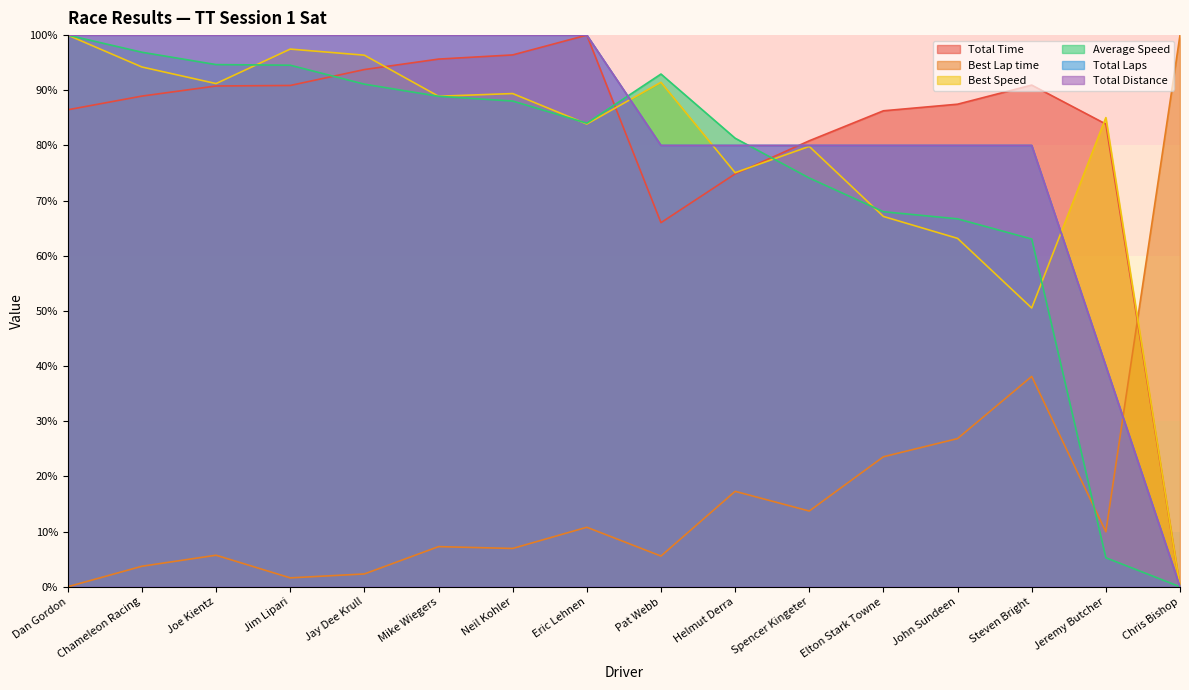

Reading left to right, extract all data points from this chart.

Total Time: 86.5	88.9	90.8	90.9	93.8	95.7	96.4	100.0	66.0	74.8	80.8	86.3	87.5	90.9	83.9	0.0
Best Lap time: 0.0	3.7	5.7	1.6	2.3	7.3	6.9	10.8	5.6	17.3	13.7	23.6	26.9	38.1	10.0	100.0
Best Speed: 100.0	94.2	91.2	97.5	96.4	88.9	89.4	83.9	91.4	75.1	79.8	67.1	63.2	50.5	85.0	0.0
Average Speed: 100.0	96.9	94.7	94.5	91.1	88.9	88.0	84.0	92.9	81.3	74.1	68.0	66.7	63.0	5.3	0.0
Total Laps: 100.0	100.0	100.0	100.0	100.0	100.0	100.0	100.0	80.0	80.0	80.0	80.0	80.0	80.0	40.0	0.0
Total Distance: 100.0	100.0	100.0	100.0	100.0	100.0	100.0	100.0	80.0	80.0	80.0	80.0	80.0	80.0	40.0	0.0